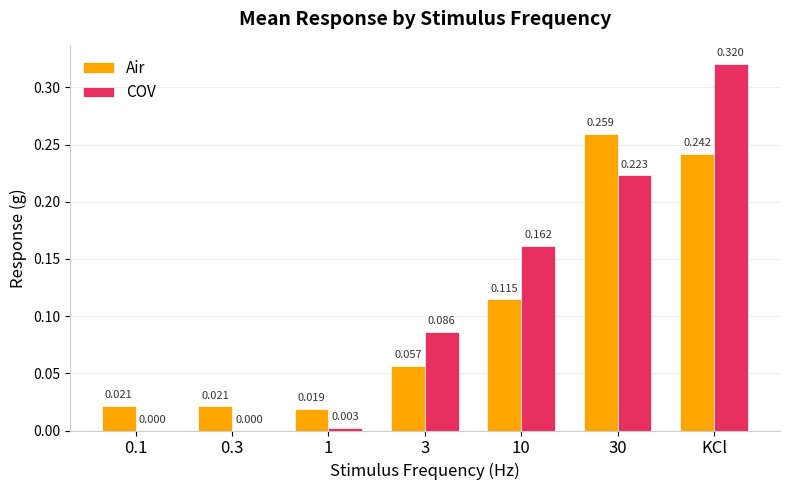

Which category has the highest value in the COV series?

KCl